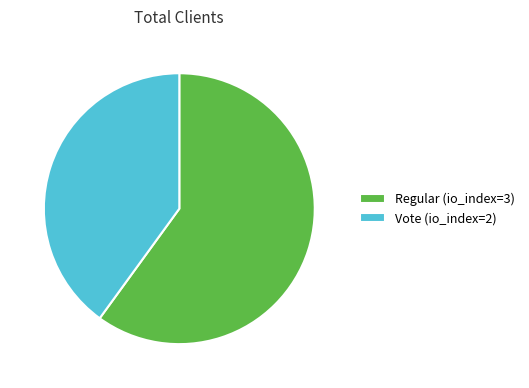

Rank the categories by value from highest to lowest.

Regular (io_index=3), Vote (io_index=2)